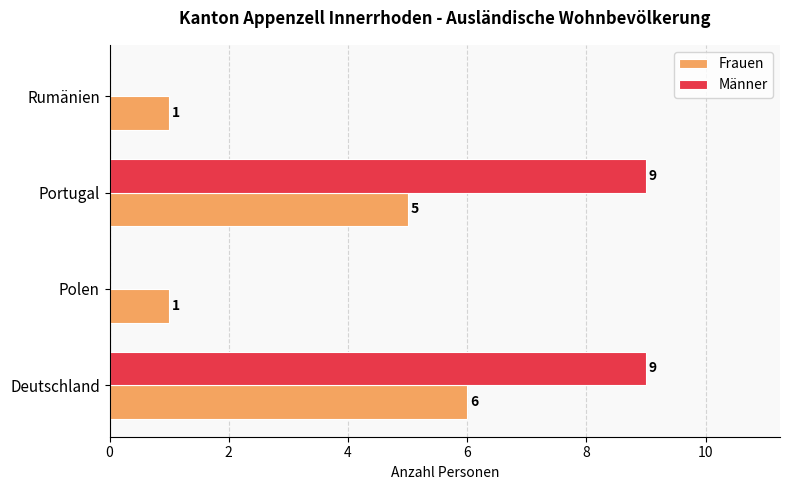

True or false: Männer has a value of 4 at Portugal.

False